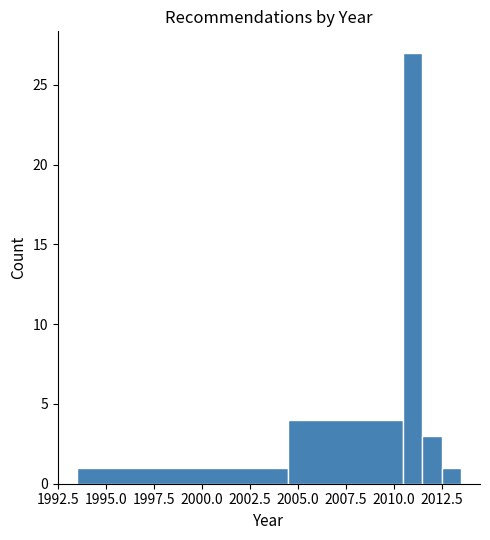

Around what value on the x-axis is the tallest bar? Give the approximate position of its centre, as read against the axis.

2011.0